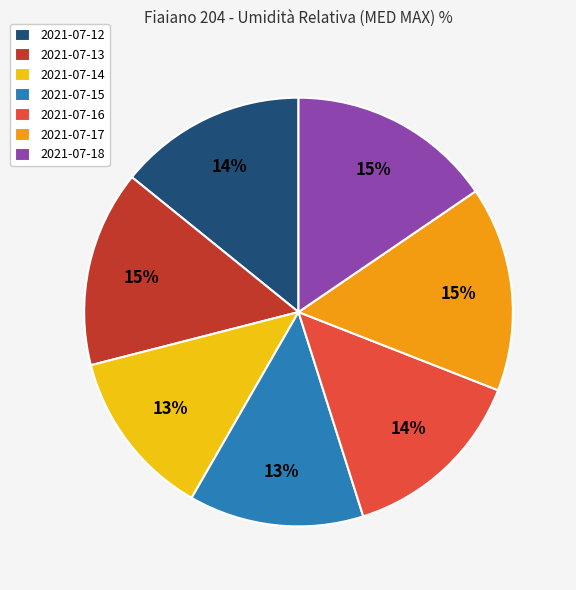

Is it true that 2021-07-14 is 13% of the pie?

True